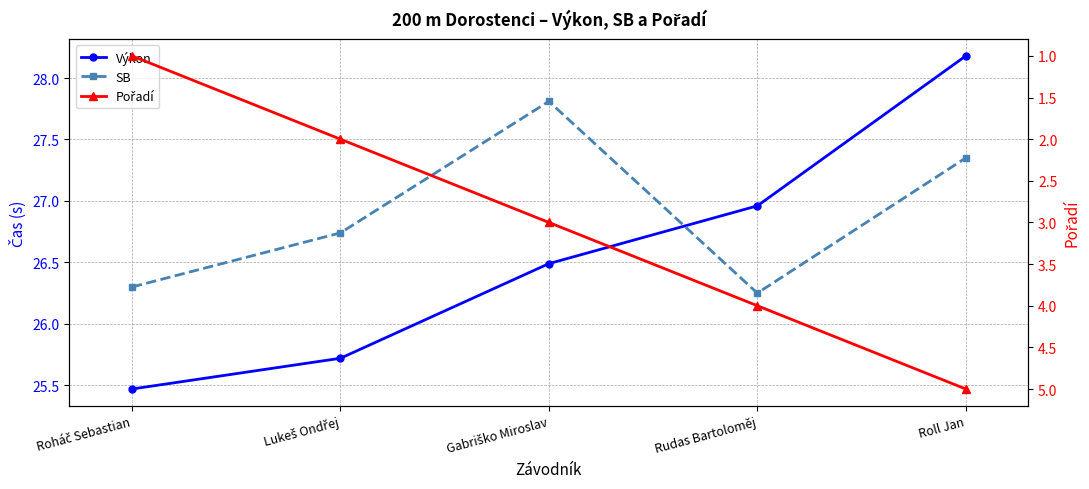

True or false: Výkon has a value of 7.4 at Roháč Sebastian.

False